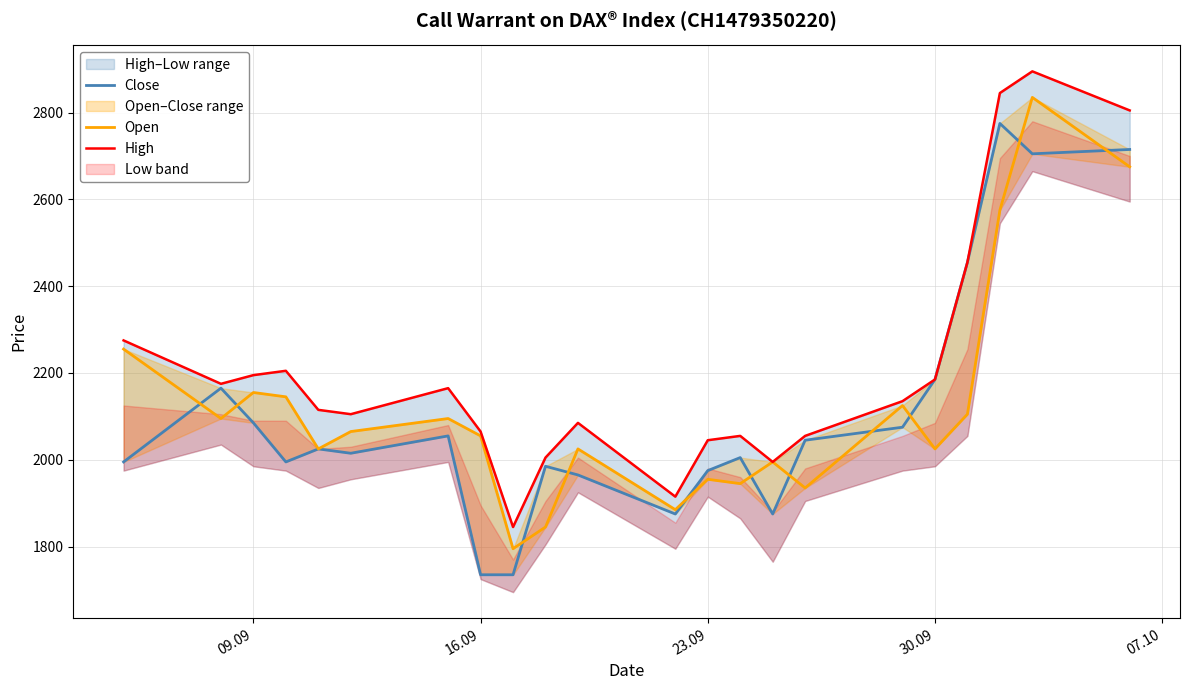

Rank the series at 30.09 from highest to lowest value.

Close, High, Open